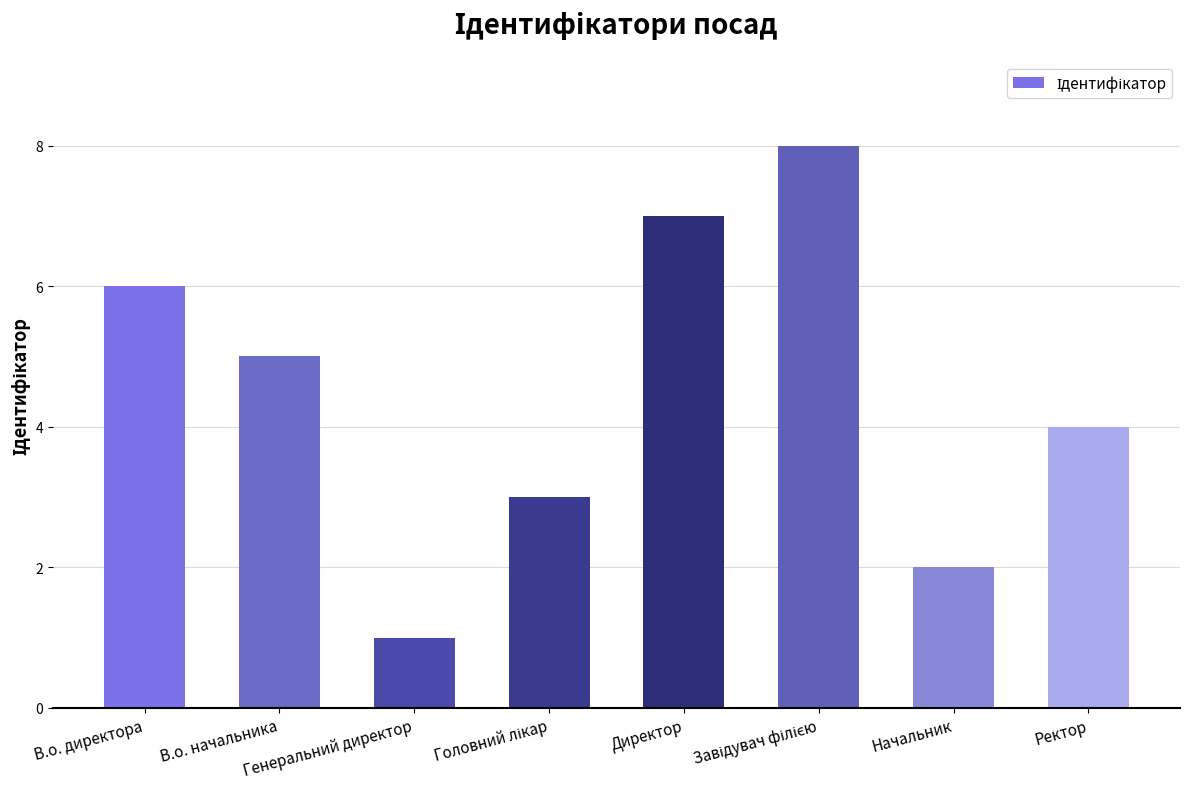

What is the ratio of the value at В.о. директора to the value at Ректор?

1.5